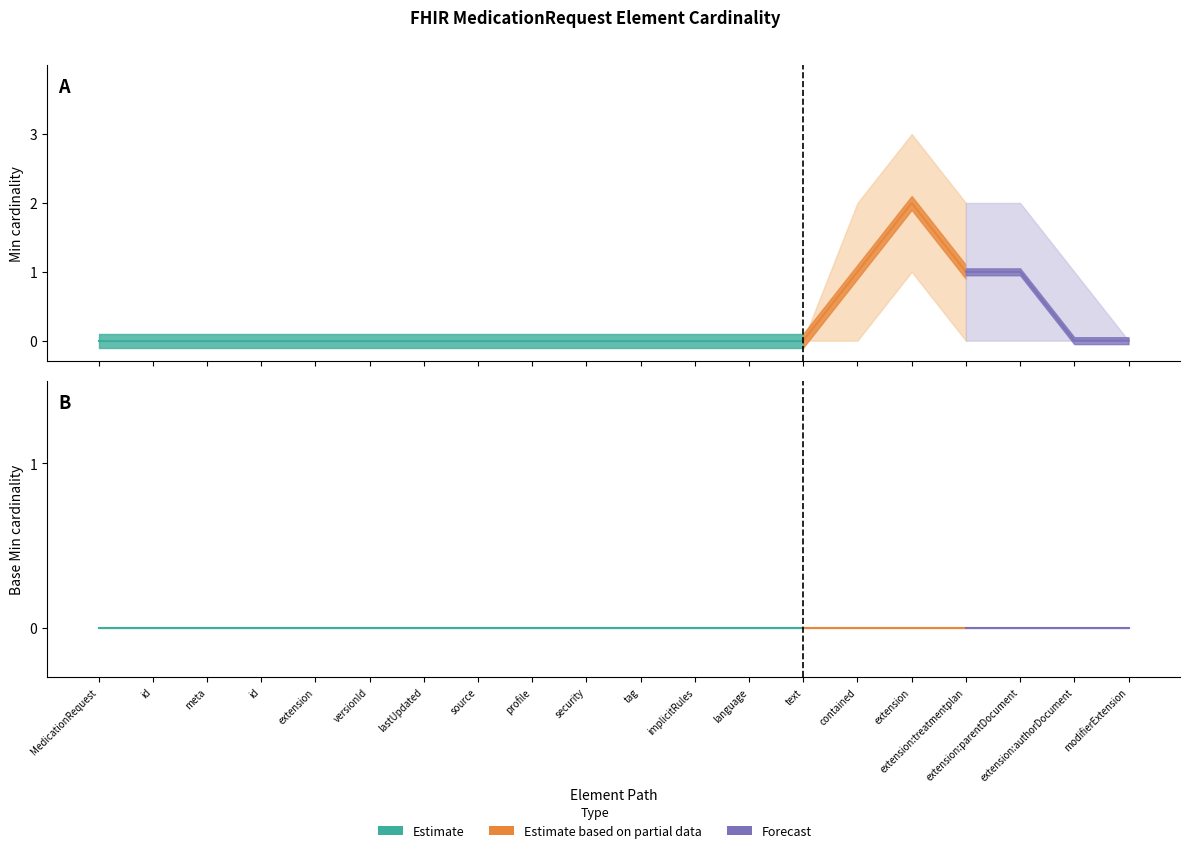

How many lines are shown in the chart?

2